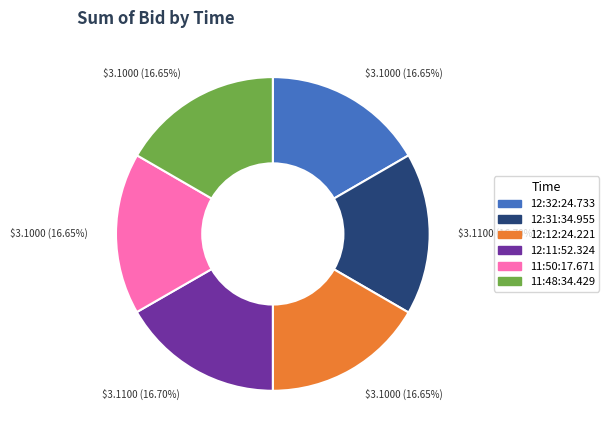

The 11:48:34.429 slice represents 17% of the pie. True or false?

True